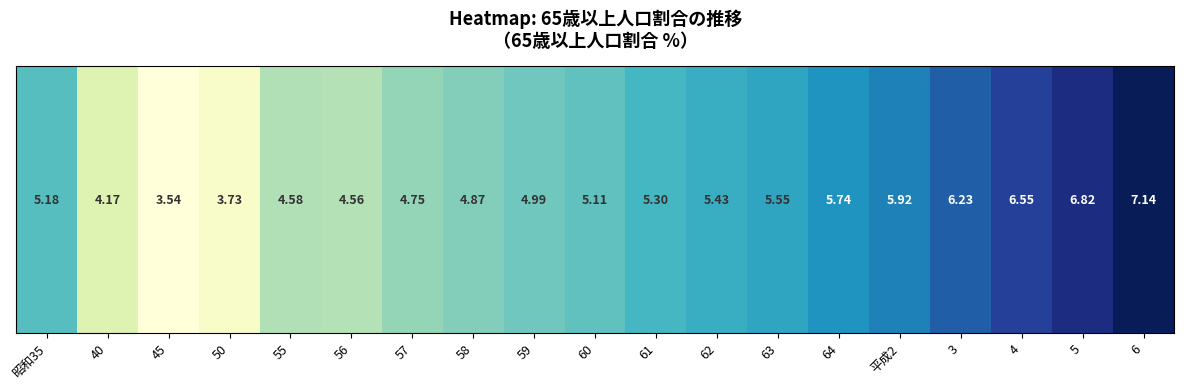

Reading left to right, transcribe all the data shown in this chart.

5.2	4.2	3.5	3.7	4.6	4.6	4.8	4.9	5.0	5.1	5.3	5.4	5.5	5.7	5.9	6.2	6.5	6.8	7.1